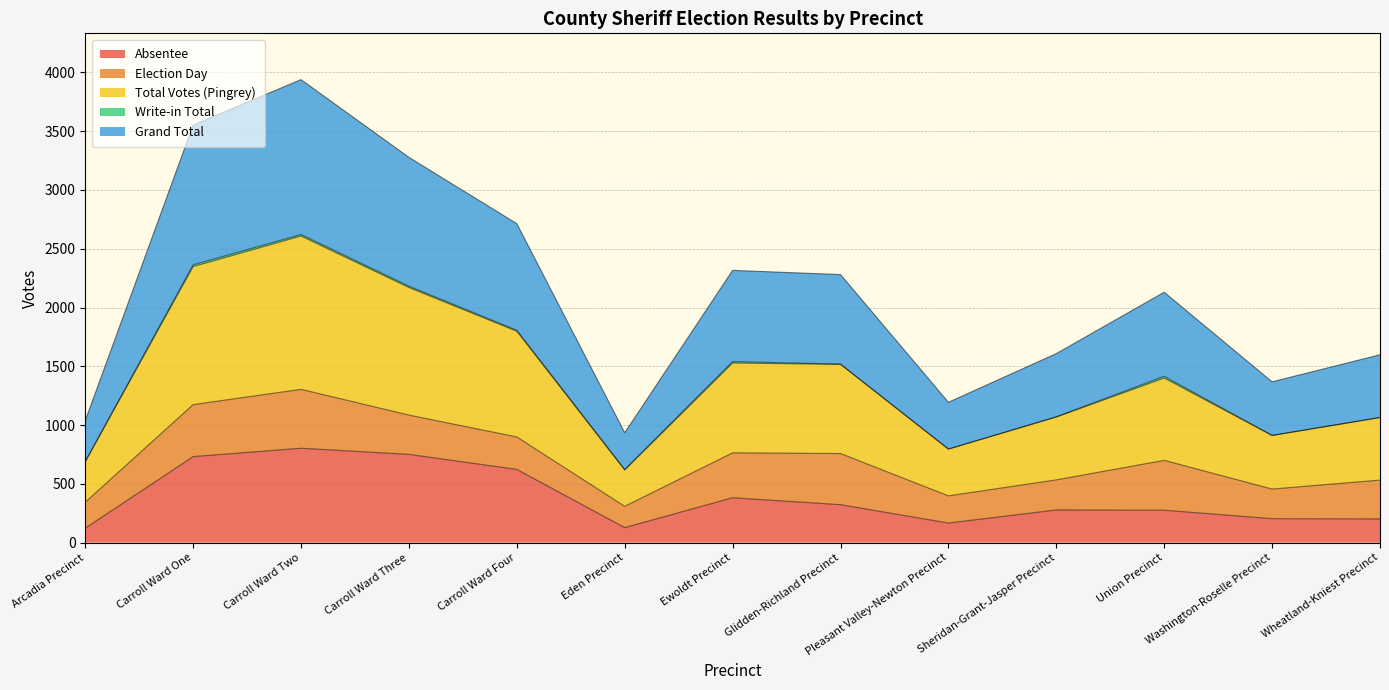

What is the maximum value for Absentee?

803